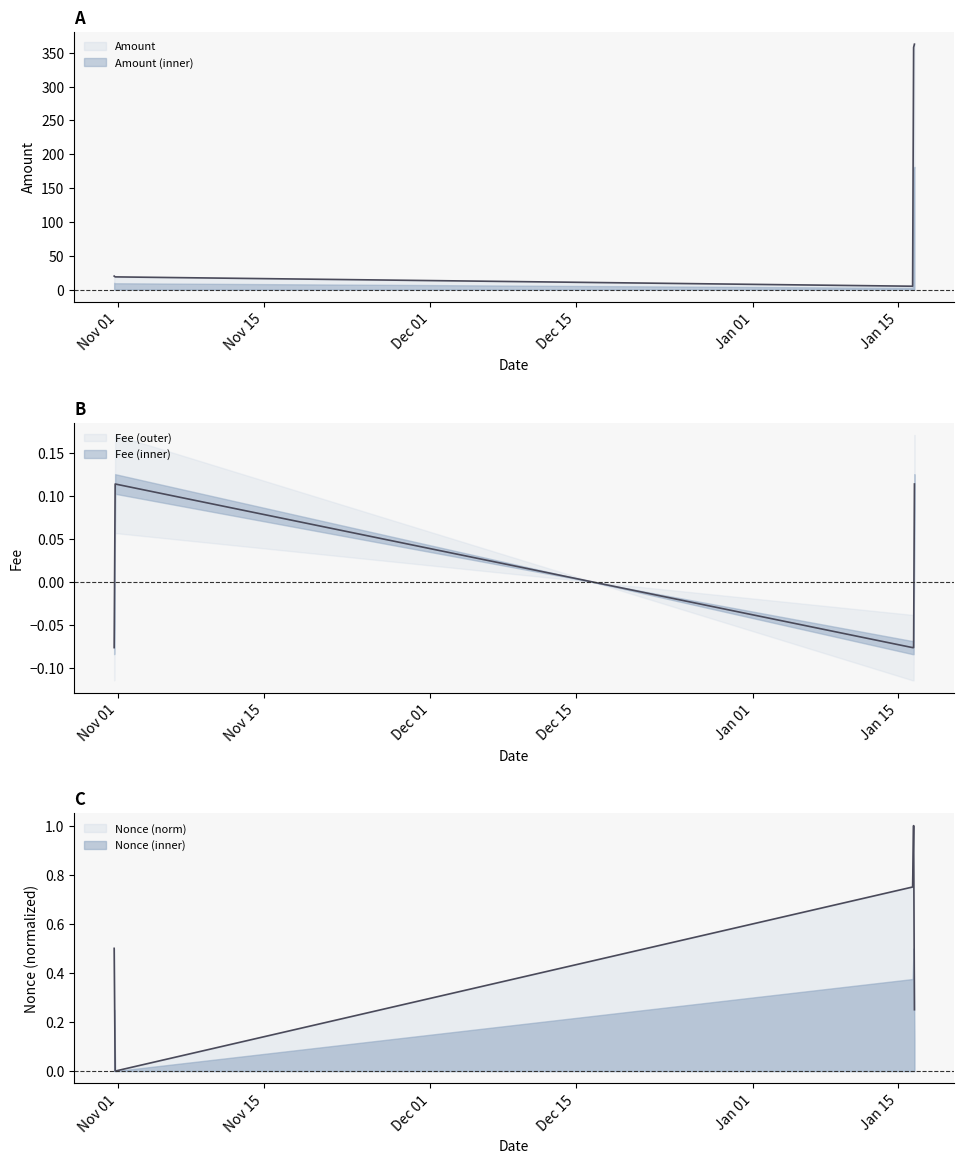

At which category is the sum across all series the highest?

2024-01-16 13:03:00